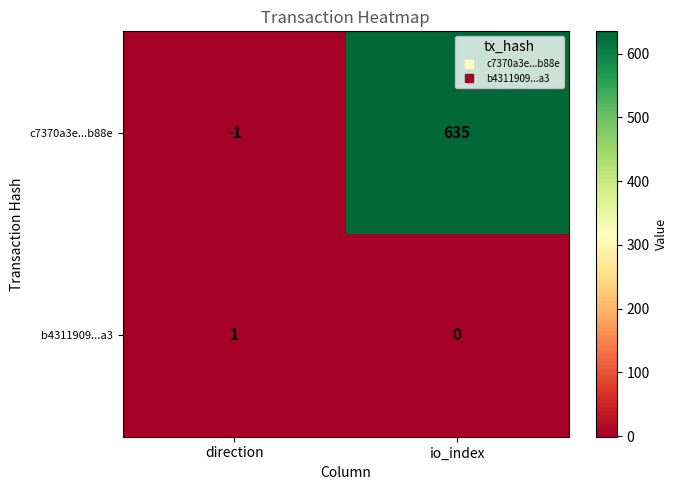

Rank the series by their average value, from lowest to highest.

b4311909...a3, c7370a3e...b88e